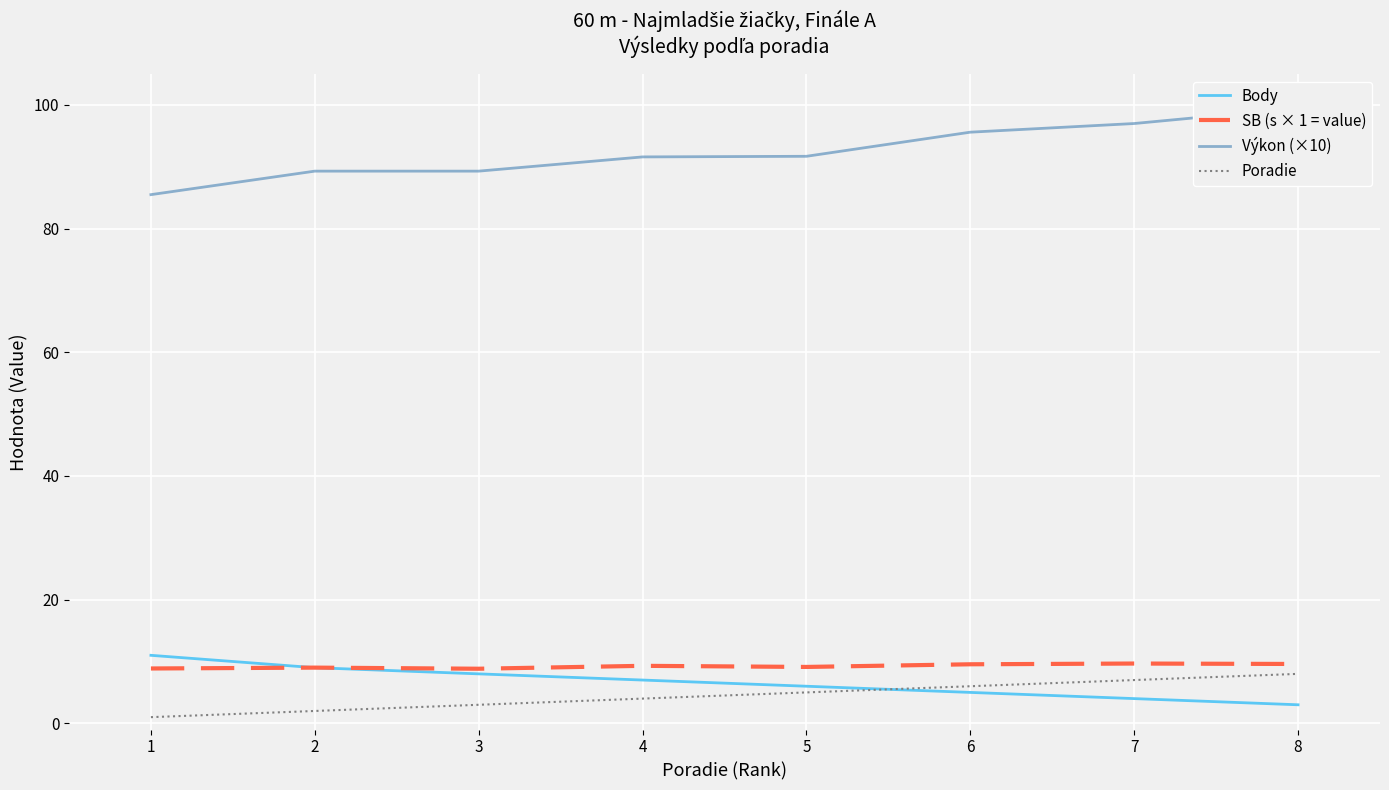

How many values in the Body series are below 7?

4